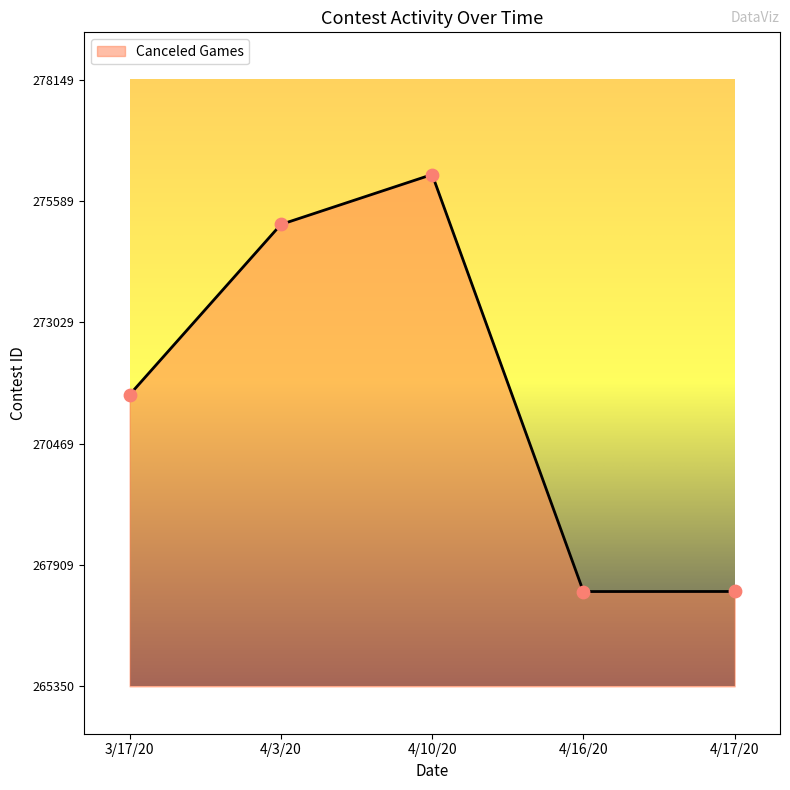

What is the ratio of the value at 4/16/20 to the value at 4/17/20?

1.0